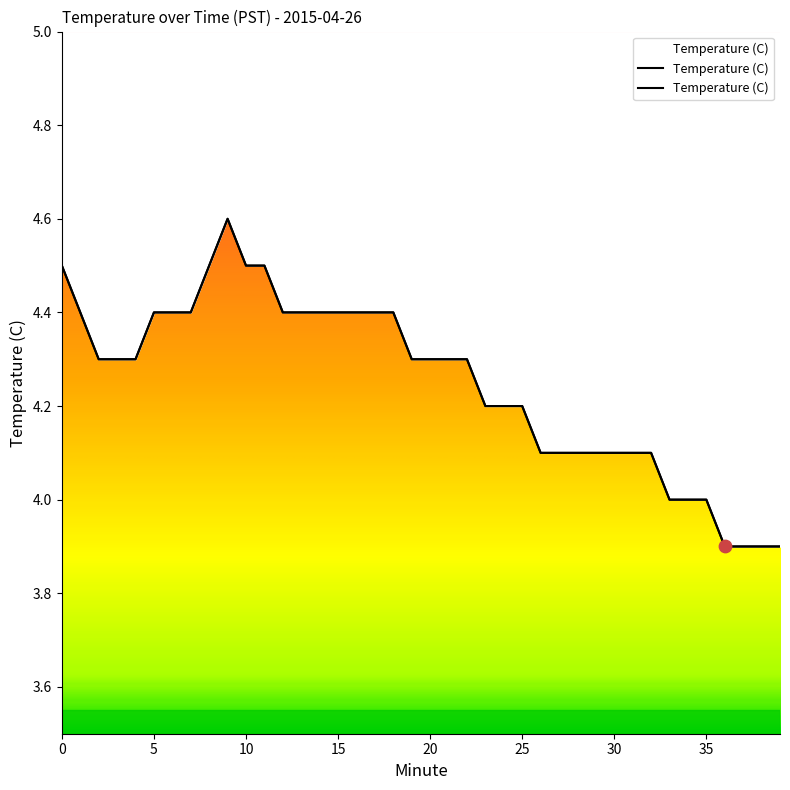

What is the change in value from 1 to 35?

-0.4